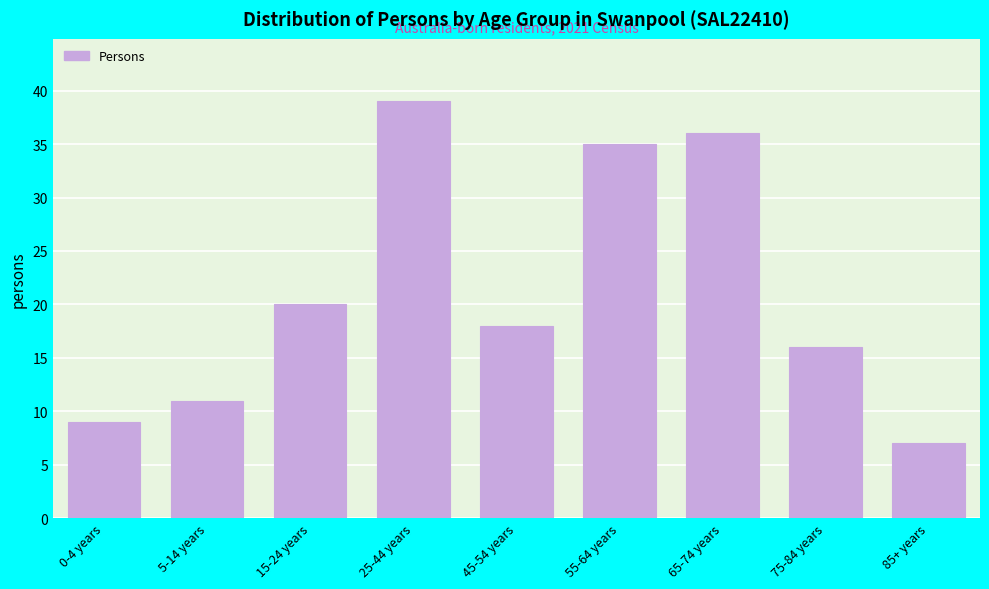

Reading left to right, extract all data points from this chart.

0-4 years=9	5-14 years=11	15-24 years=20	25-44 years=39	45-54 years=18	55-64 years=35	65-74 years=36	75-84 years=16	85+ years=7